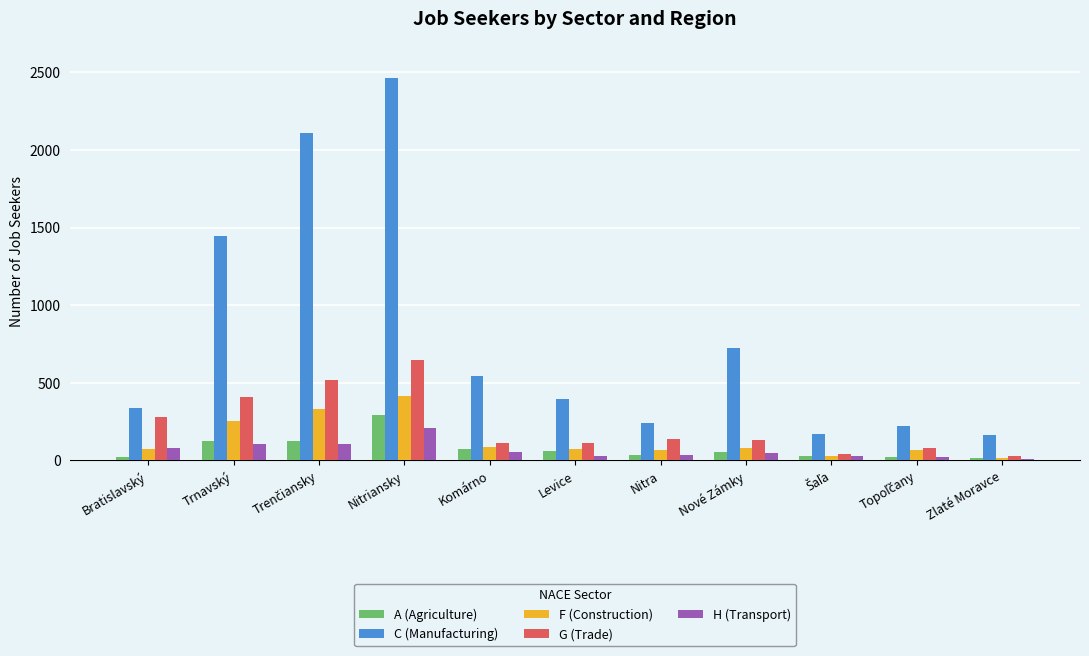

At which label does F (Construction) first exceed 75?

Trnavský